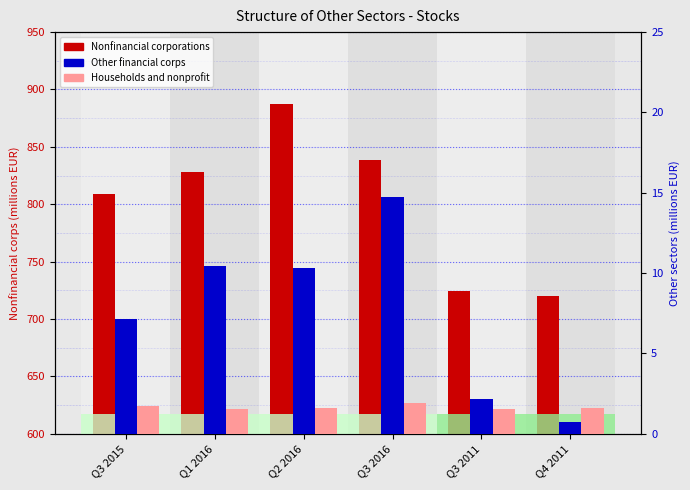

What is the label of the 2nd bar from the right?

Q3 2011